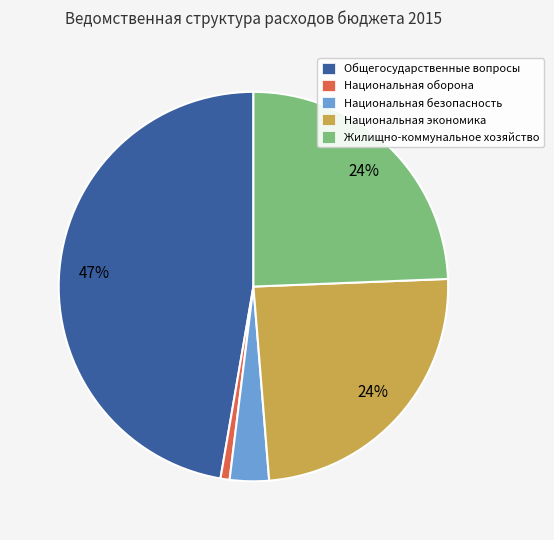

Does any single category account for the majority?

No